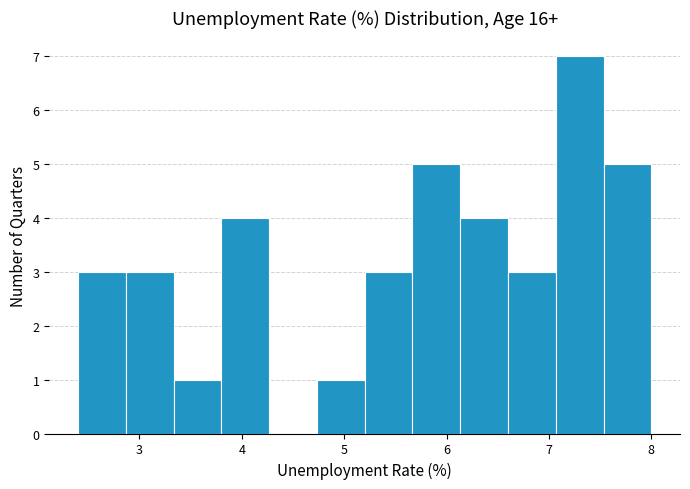

How tall is the bar that spans 6.1 to 6.6 on the x-axis? Neither the bar edges nor the heights are printed on the chart, so give them approximately, as read against the axes.

4